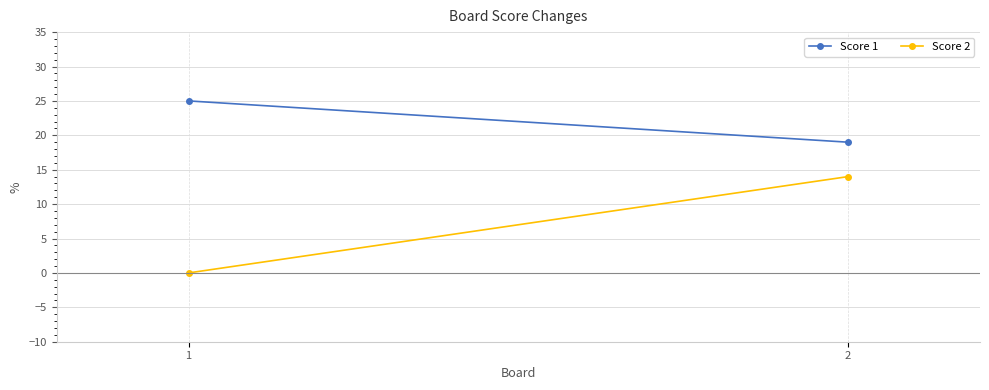

At which category is the sum across all series the highest?

2